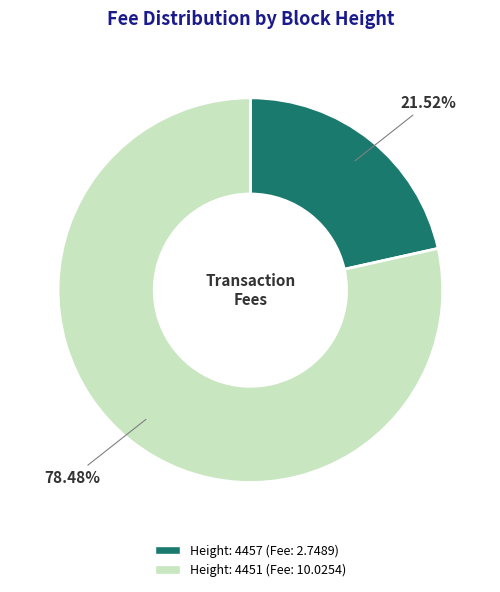

Does any single category account for the majority?

Yes